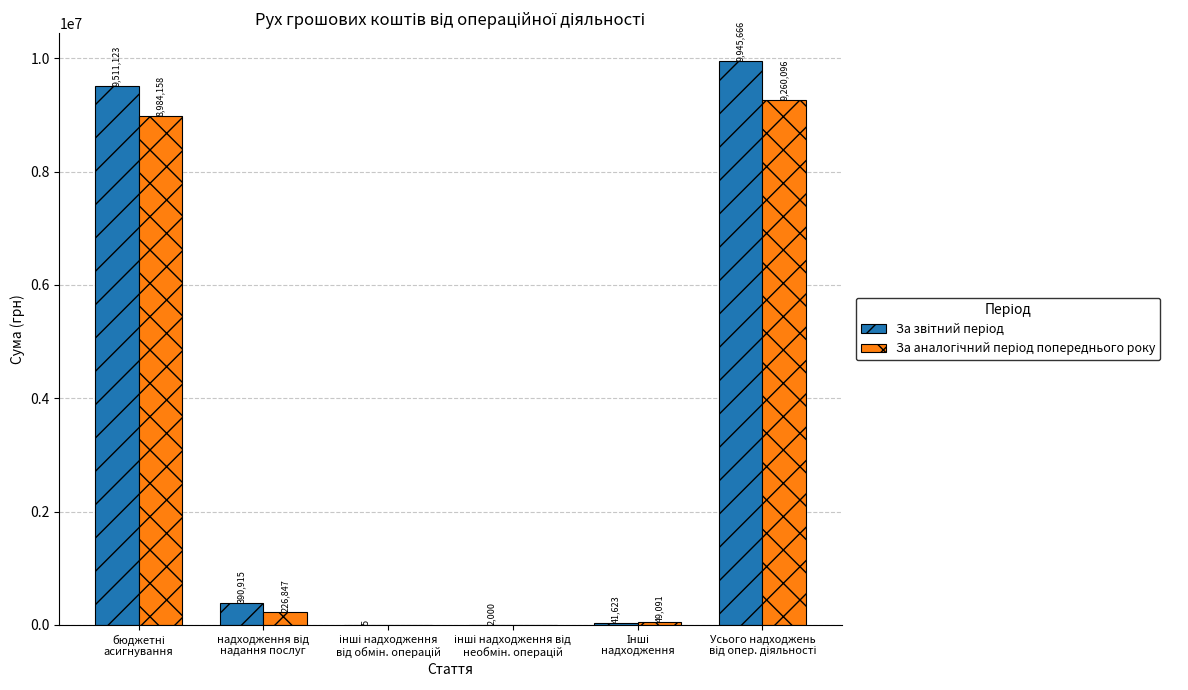

Which series has the largest total across all categories?

За звітний період